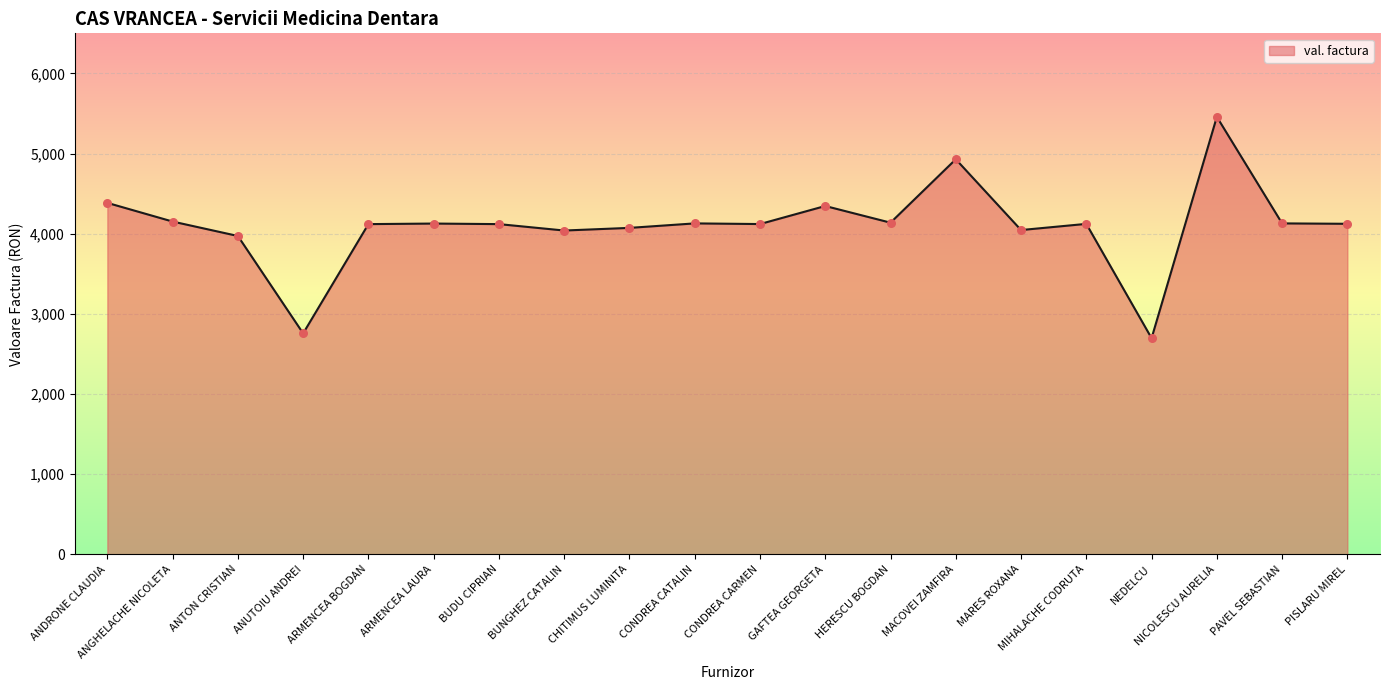

What is the change in value from HERESCU BOGDAN to MIHALACHE CODRUTA?

-15.0